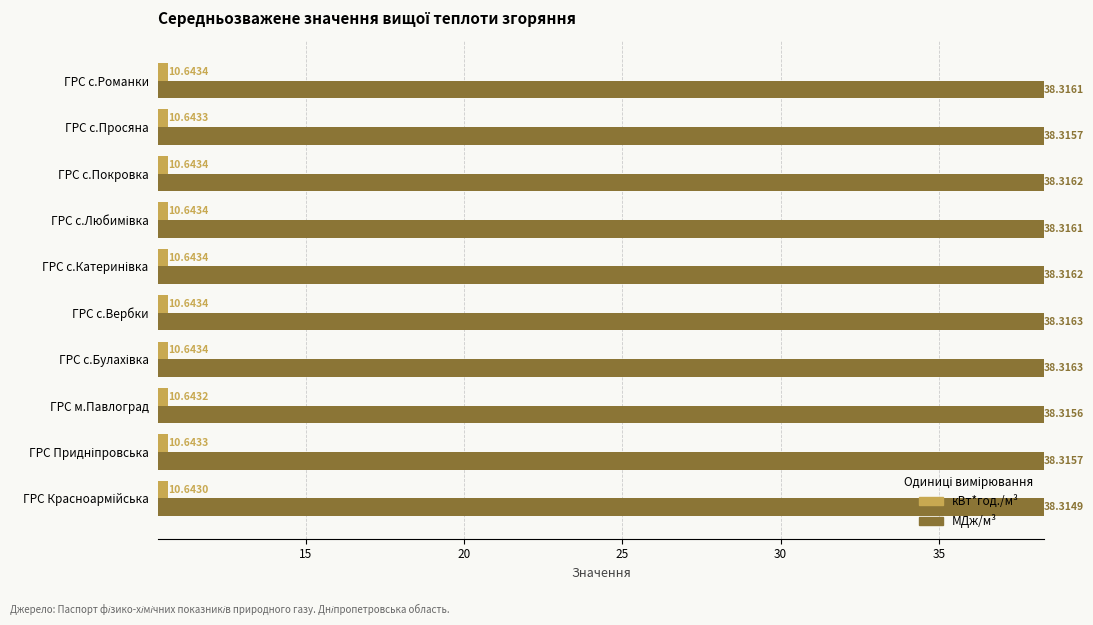

Which series has the widest spread of values?

МДж/м³